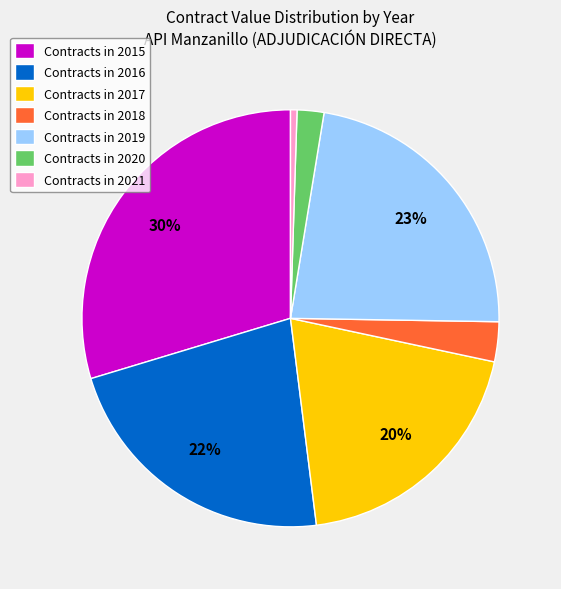

To the nearest percent, what percentage of the pie is Contracts in 2016?

22%